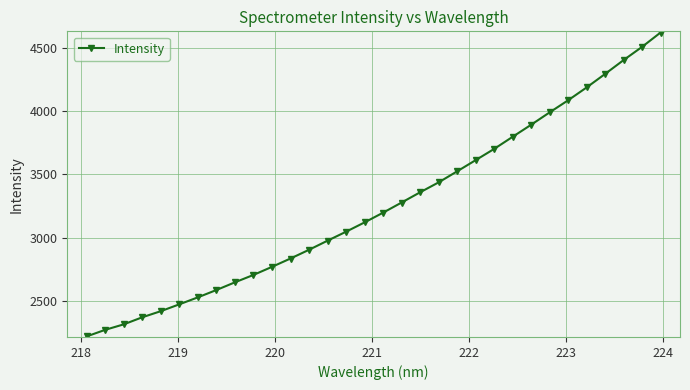

What is the value of the 16th point from the left?

3119.8